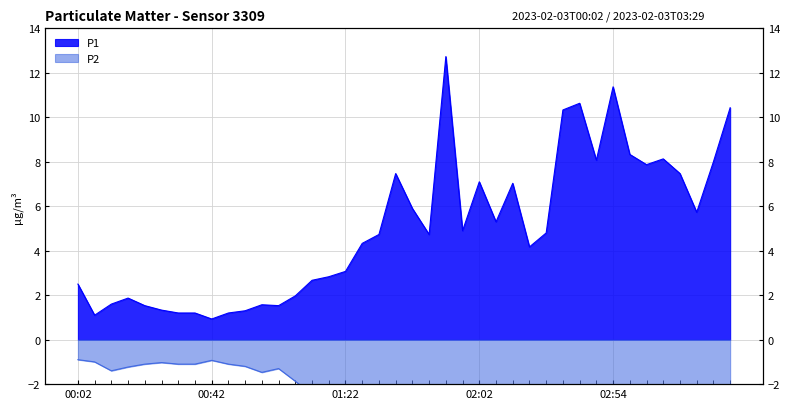

True or false: P2 and P1 cross at least once.

False